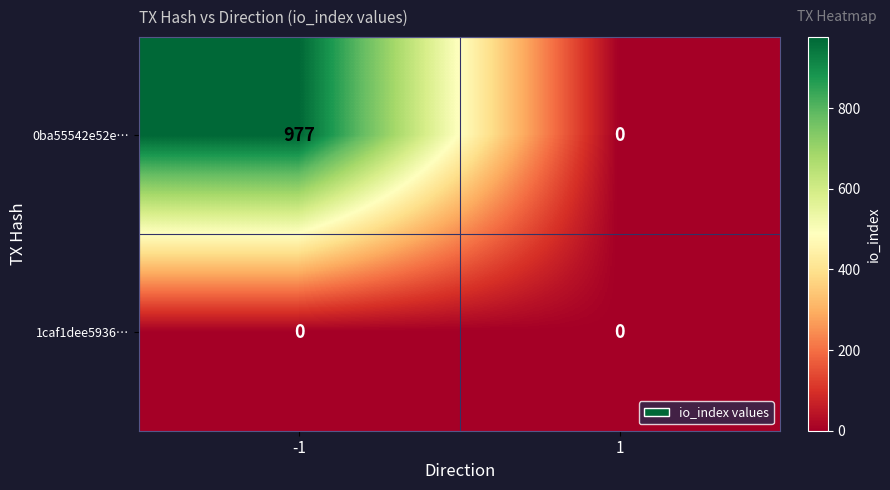

Reading left to right, transcribe all the data shown in this chart.

0ba55542e52e…: 977	0
1caf1dee5936…: 0	0